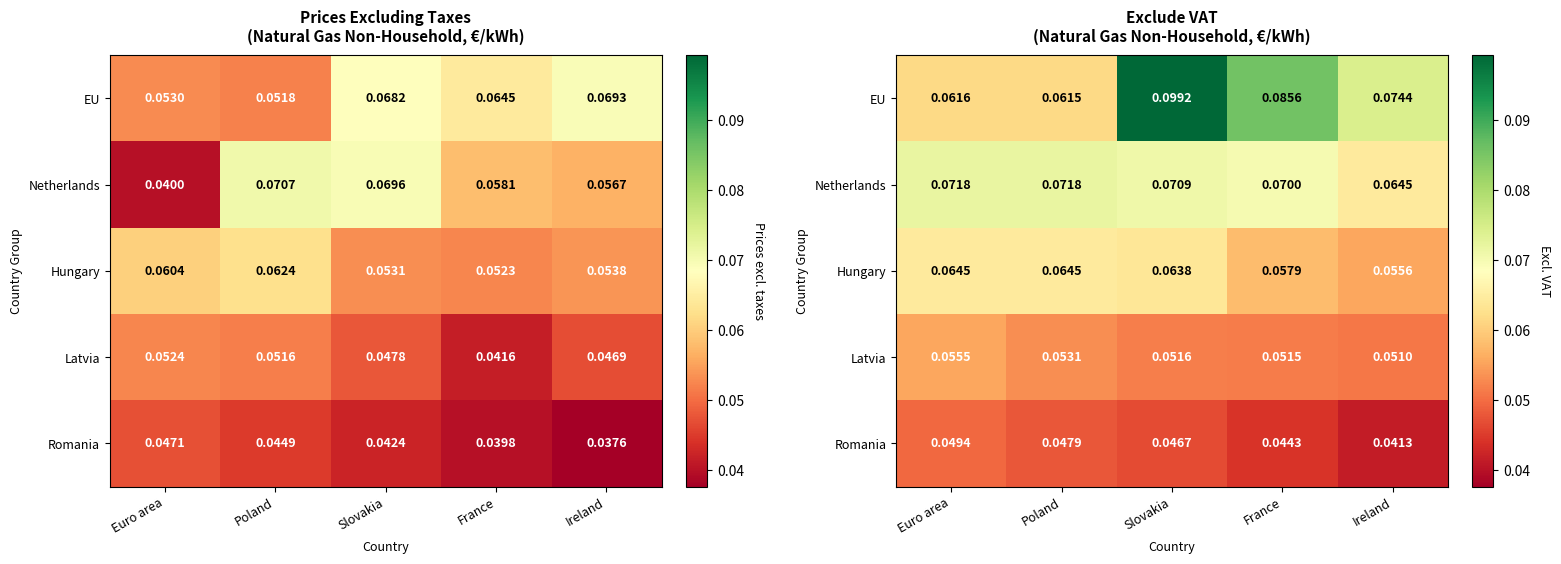

What is the average value of the EU series?

0.1